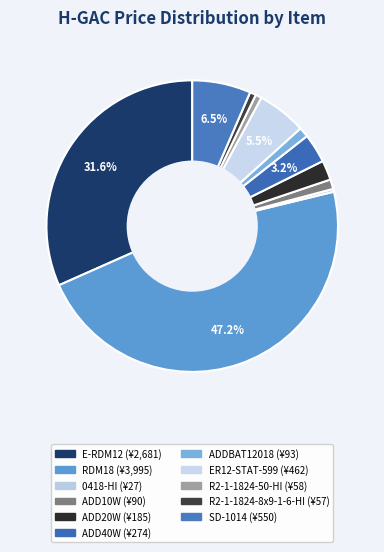

Which slice is the smallest?

0418-HI